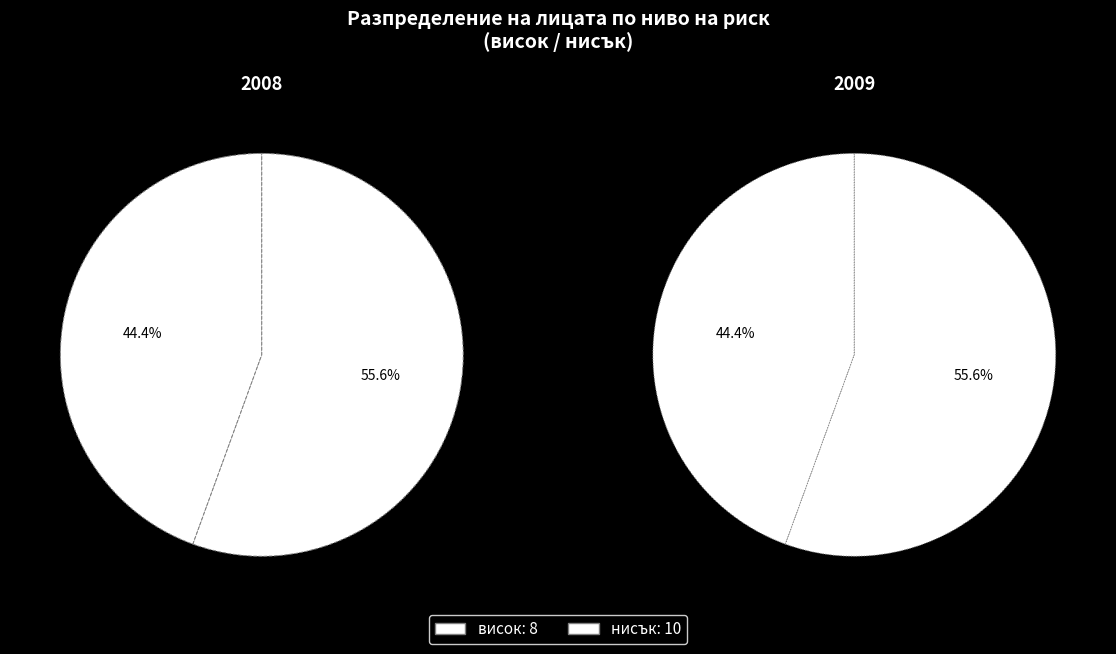

Is there a majority slice in this chart?

Yes